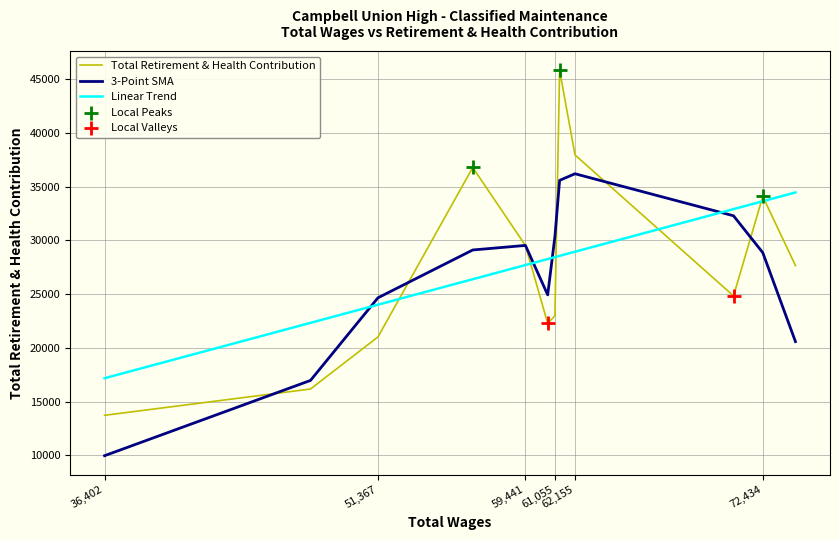

Which series has the widest spread of values?

Total Retirement & Health Contribution